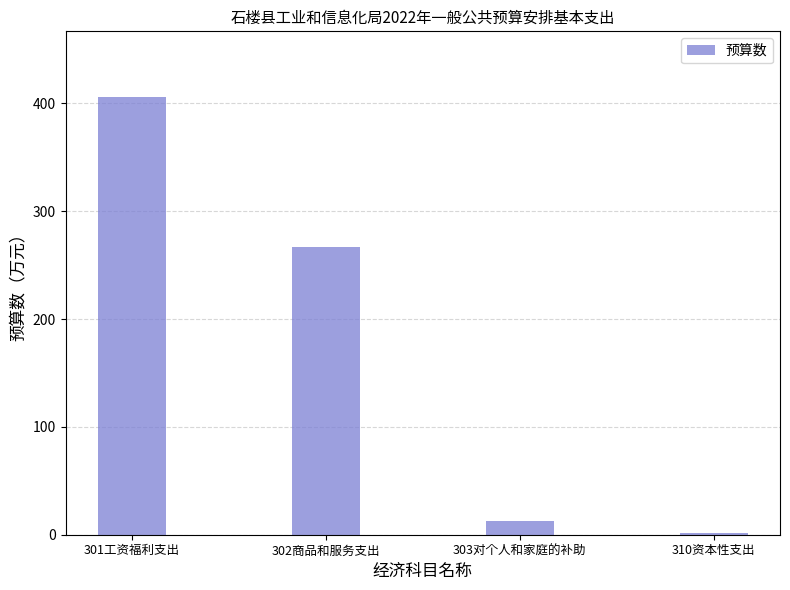

What is the label of the 1st bar from the right?

310资本性支出